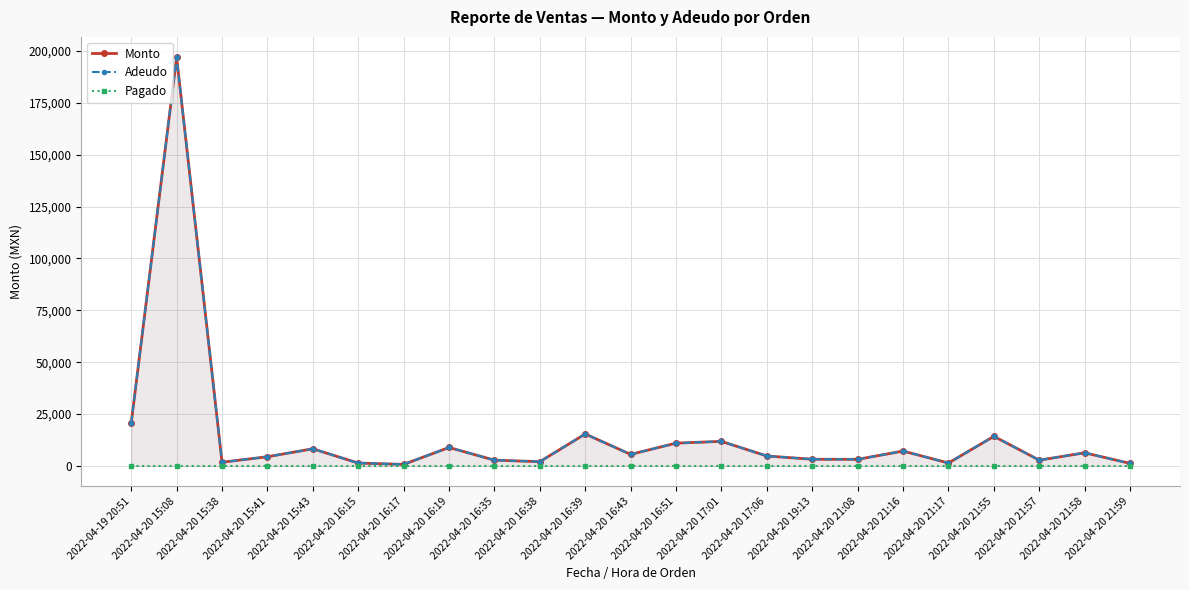

What is the value of the Monto point at the 22nd from the left?

6350.0